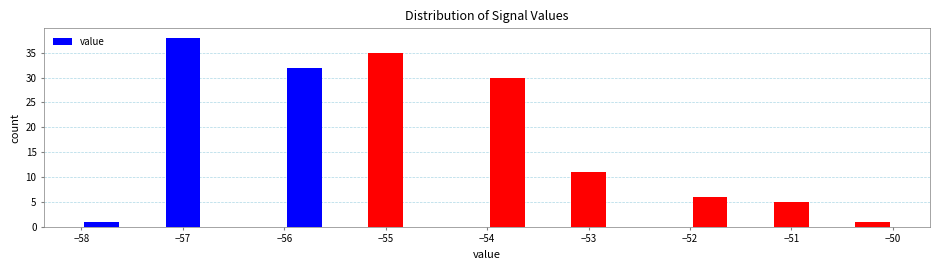

Reading left to right, transcribe this chart: for each bar, give the range it covers on the x-axis and its height. The values are not printed on the chart, so give them approximately, as read against the axis.

-58.0 to -57.6: 1
-57.6 to -57.2: 0
-57.2 to -56.8: 38
-56.8 to -56.4: 0
-56.4 to -56.0: 0
-56.0 to -55.6: 32
-55.6 to -55.2: 0
-55.2 to -54.8: 35
-54.8 to -54.4: 0
-54.4 to -54.0: 0
-54.0 to -53.6: 30
-53.6 to -53.2: 0
-53.2 to -52.8: 11
-52.8 to -52.4: 0
-52.4 to -52.0: 0
-52.0 to -51.6: 6
-51.6 to -51.2: 0
-51.2 to -50.8: 5
-50.8 to -50.4: 0
-50.4 to -50.0: 1